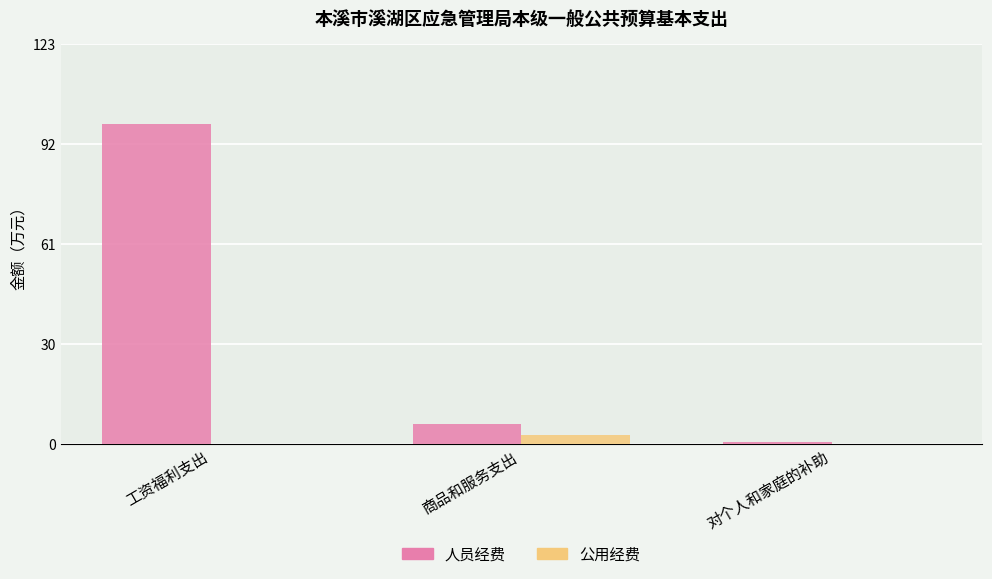

The value of 公用经费 at 工资福利支出 is 0.0. True or false?

True